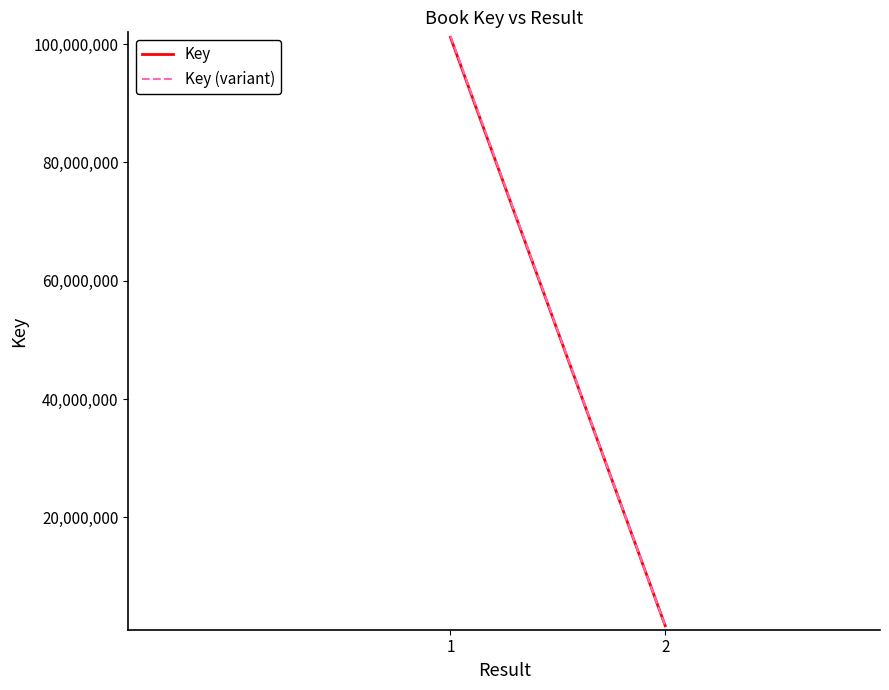

Which has a higher value, 2 or 1?

1